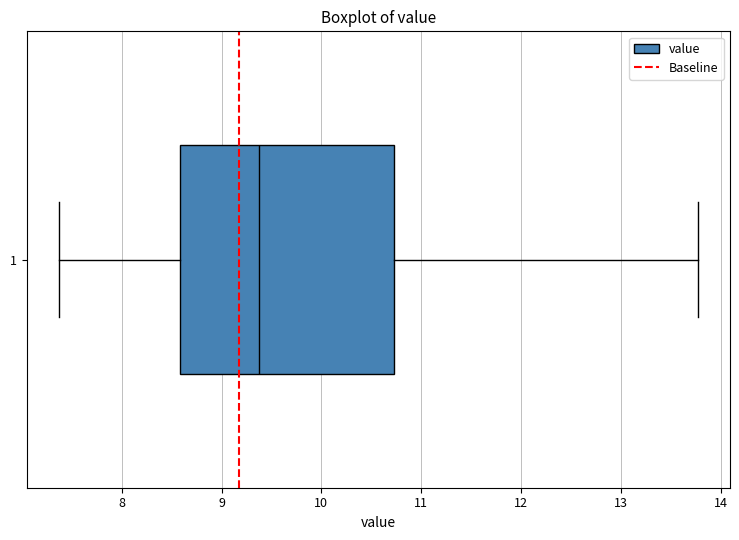

Transcribe this box plot: give where the median line is, the range the box spans, and where the two whiskers end, as read against the x-axis. The values are not printed on the chart, so give them approximately, as read against the axis.

median 9.4, box 8.6 to 10.7, whiskers 7.4 to 13.8